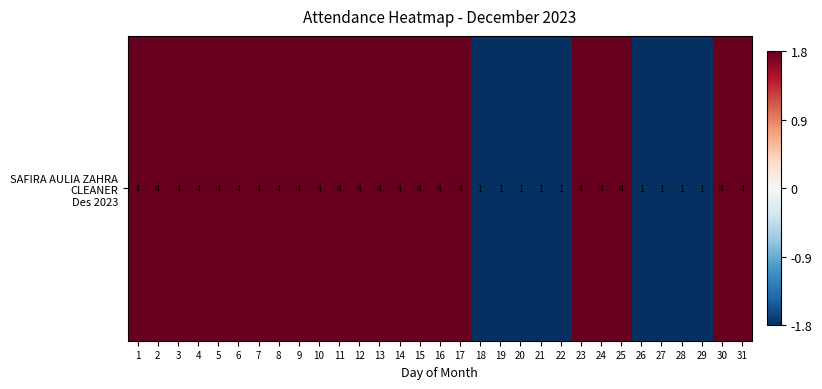

Which label corresponds to the largest value in the chart?

1